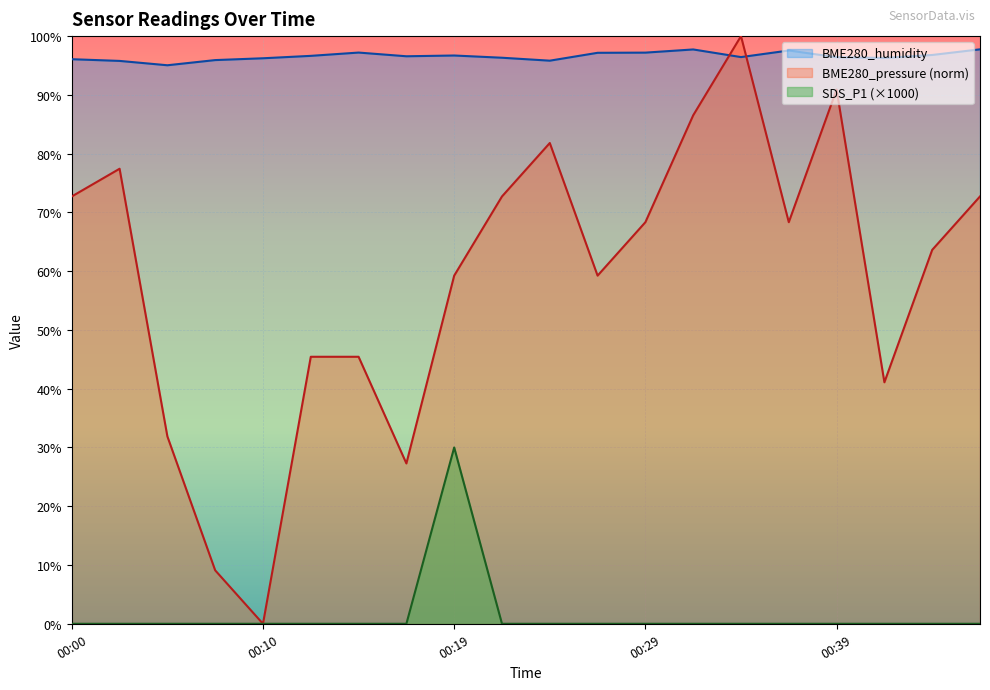

True or false: SDS_P1 has a value of 19.7 at 00:07.

False